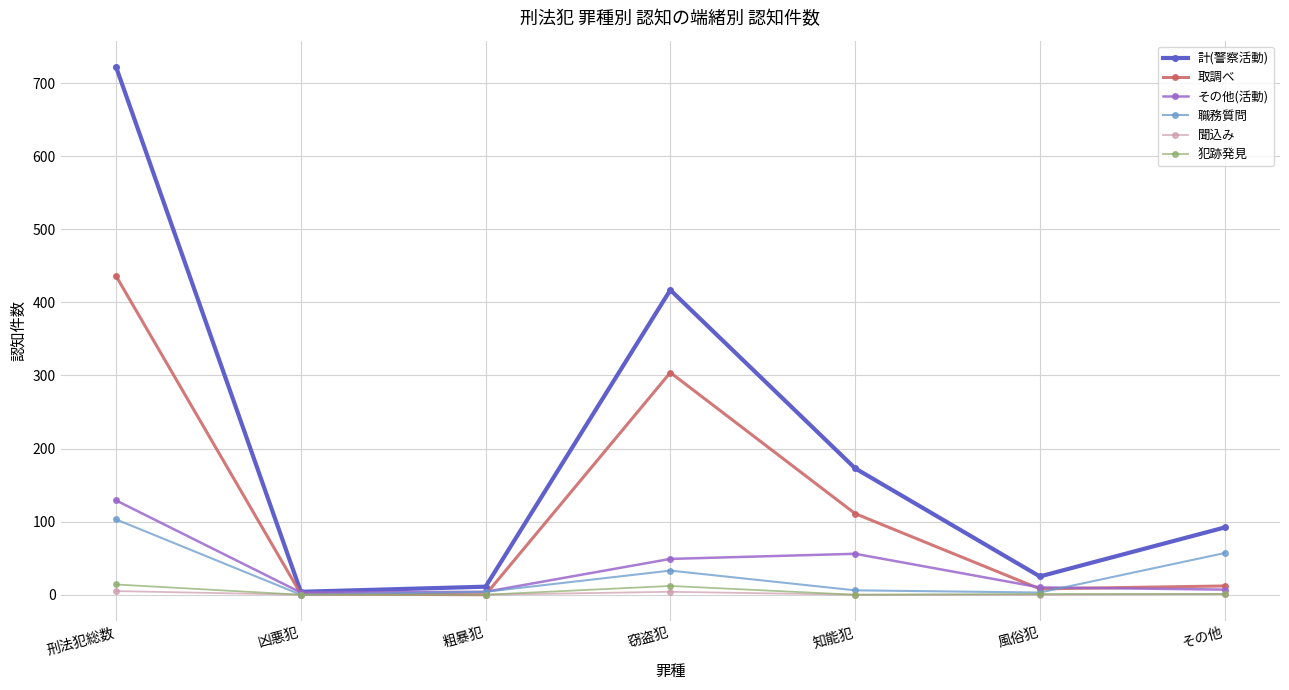

What is the approximate value of 犯跡発見 at 刑法犯総数?

14